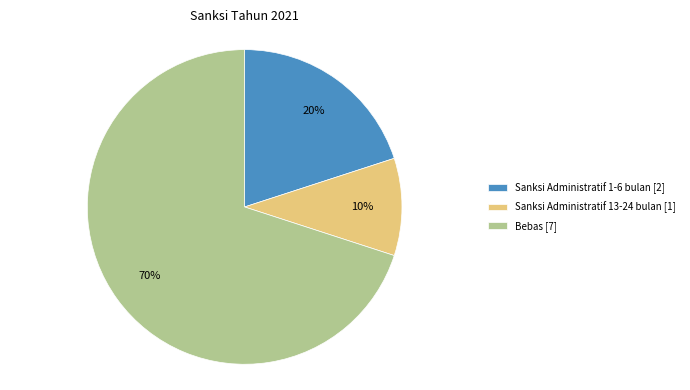

To the nearest percent, what is the average slice percentage?

33%